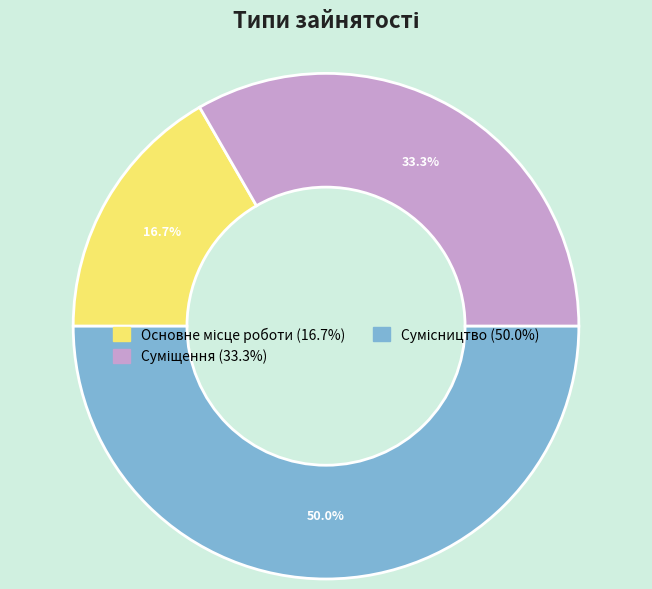

Count the number of slices in the pie.

3